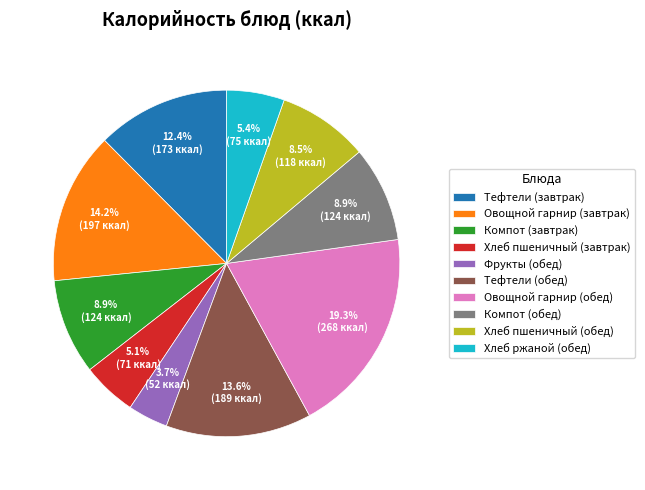

Between Овощной гарнир (обед) and Хлеб пшеничный (обед), which is larger?

Овощной гарнир (обед)